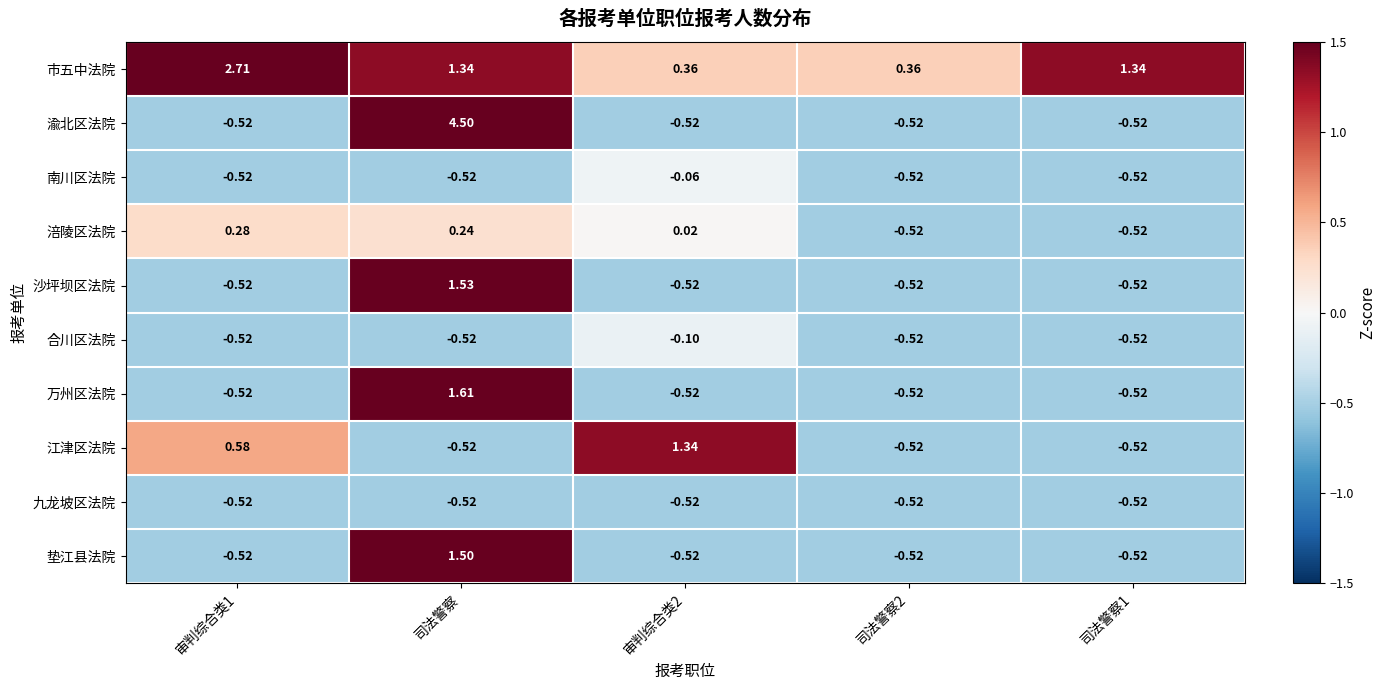

Is the value of 沙坪坝区法院 at 司法警察 greater than the value of 渝北区法院 at 审判综合类2?

Yes